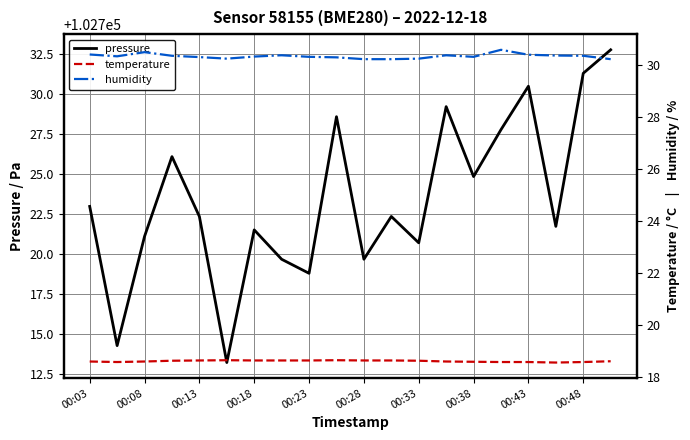

True or false: pressure and humidity cross at least once.

False